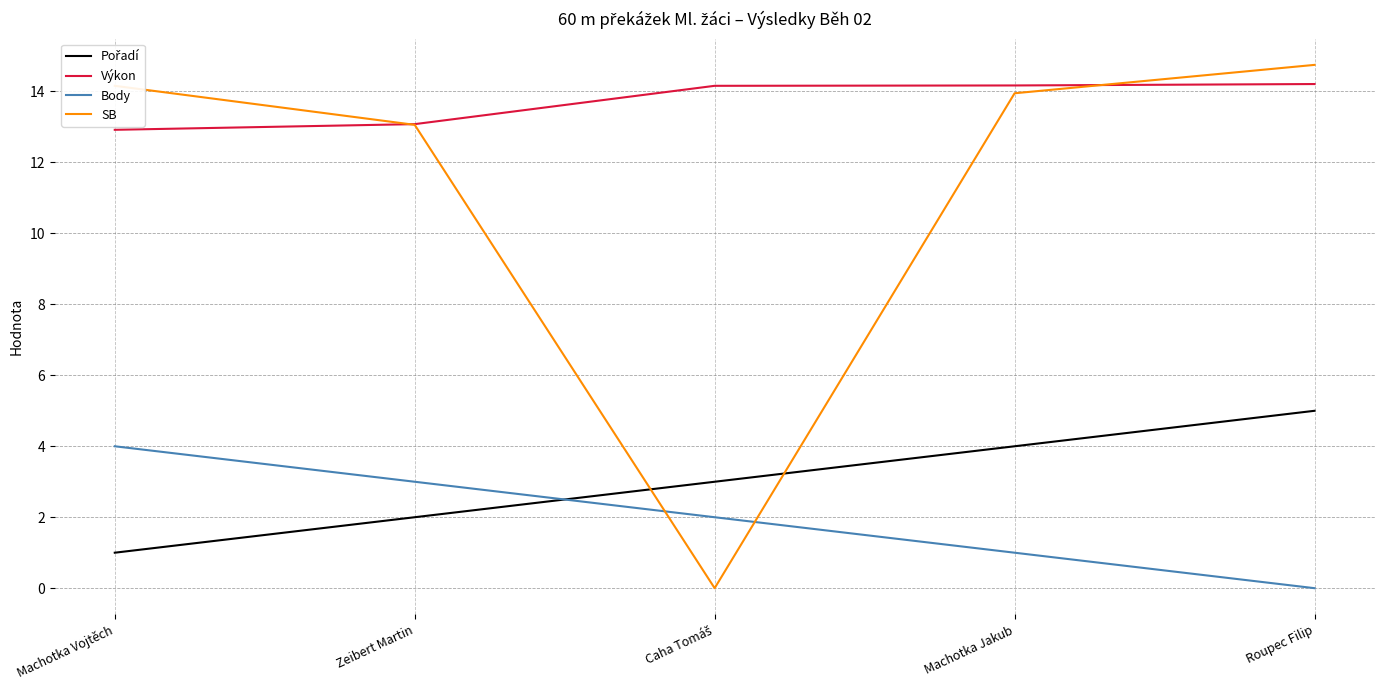

Which series has the widest spread of values?

SB